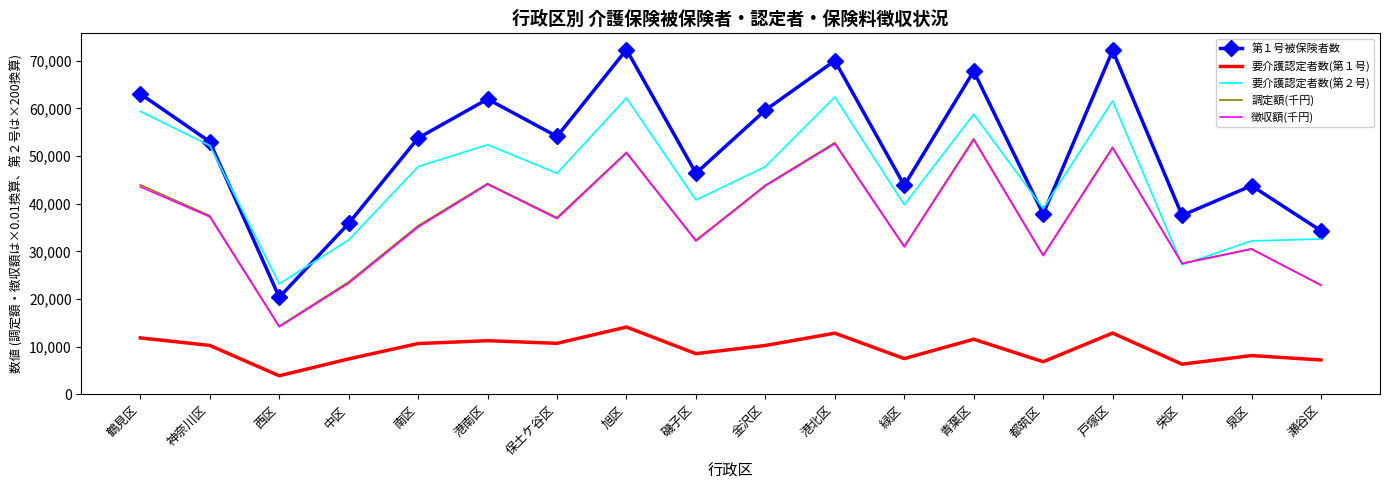

What is the maximum value shown in the chart?

72354.0